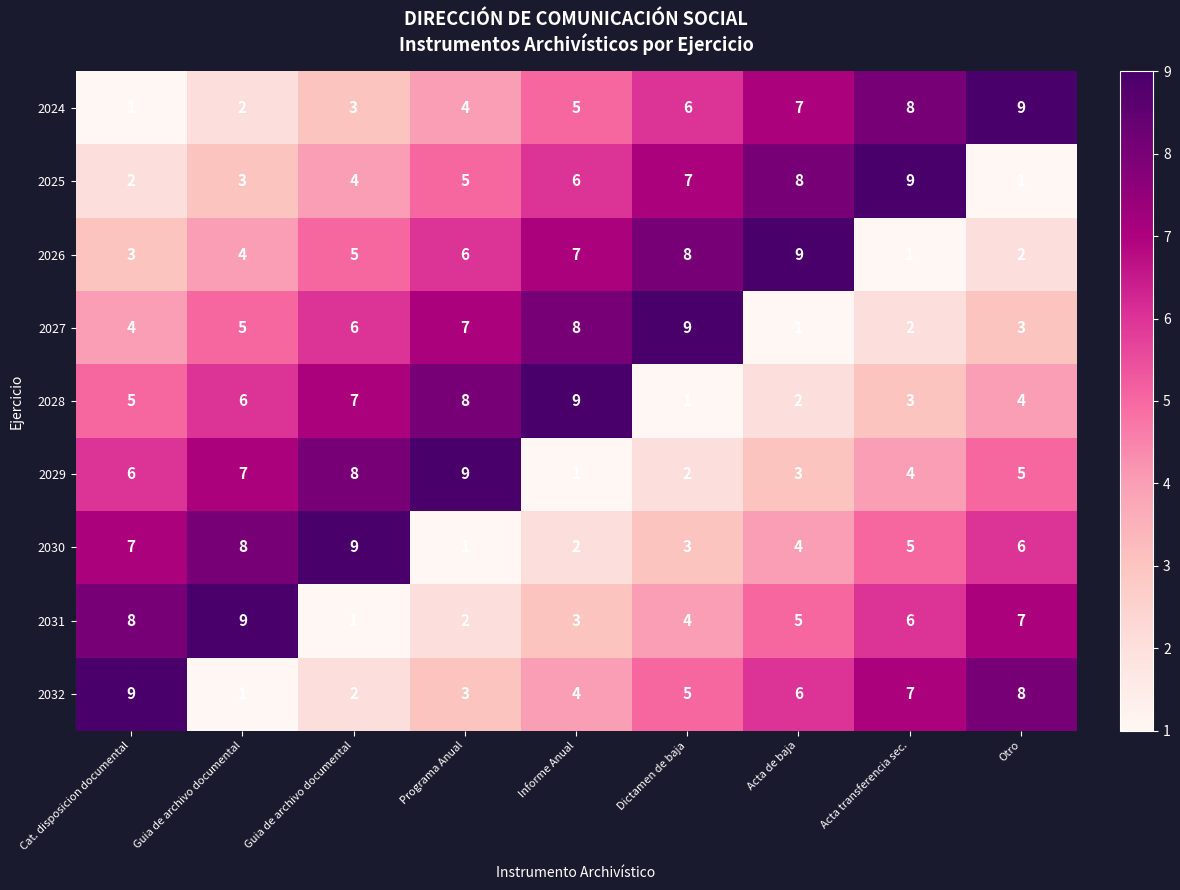

Reading left to right, list all the values displayed in this chart.

2024: Cat. disposicion documental=1	Guia de archivo documental=2	Guia de archivo documental=3	Programa Anual=4	Informe Anual=5	Dictamen de baja=6	Acta de baja=7	Acta transferencia sec.=8	Otro=9
2025: Cat. disposicion documental=2	Guia de archivo documental=3	Guia de archivo documental=4	Programa Anual=5	Informe Anual=6	Dictamen de baja=7	Acta de baja=8	Acta transferencia sec.=9	Otro=1
2026: Cat. disposicion documental=3	Guia de archivo documental=4	Guia de archivo documental=5	Programa Anual=6	Informe Anual=7	Dictamen de baja=8	Acta de baja=9	Acta transferencia sec.=1	Otro=2
2027: Cat. disposicion documental=4	Guia de archivo documental=5	Guia de archivo documental=6	Programa Anual=7	Informe Anual=8	Dictamen de baja=9	Acta de baja=1	Acta transferencia sec.=2	Otro=3
2028: Cat. disposicion documental=5	Guia de archivo documental=6	Guia de archivo documental=7	Programa Anual=8	Informe Anual=9	Dictamen de baja=1	Acta de baja=2	Acta transferencia sec.=3	Otro=4
2029: Cat. disposicion documental=6	Guia de archivo documental=7	Guia de archivo documental=8	Programa Anual=9	Informe Anual=1	Dictamen de baja=2	Acta de baja=3	Acta transferencia sec.=4	Otro=5
2030: Cat. disposicion documental=7	Guia de archivo documental=8	Guia de archivo documental=9	Programa Anual=1	Informe Anual=2	Dictamen de baja=3	Acta de baja=4	Acta transferencia sec.=5	Otro=6
2031: Cat. disposicion documental=8	Guia de archivo documental=9	Guia de archivo documental=1	Programa Anual=2	Informe Anual=3	Dictamen de baja=4	Acta de baja=5	Acta transferencia sec.=6	Otro=7
2032: Cat. disposicion documental=9	Guia de archivo documental=1	Guia de archivo documental=2	Programa Anual=3	Informe Anual=4	Dictamen de baja=5	Acta de baja=6	Acta transferencia sec.=7	Otro=8